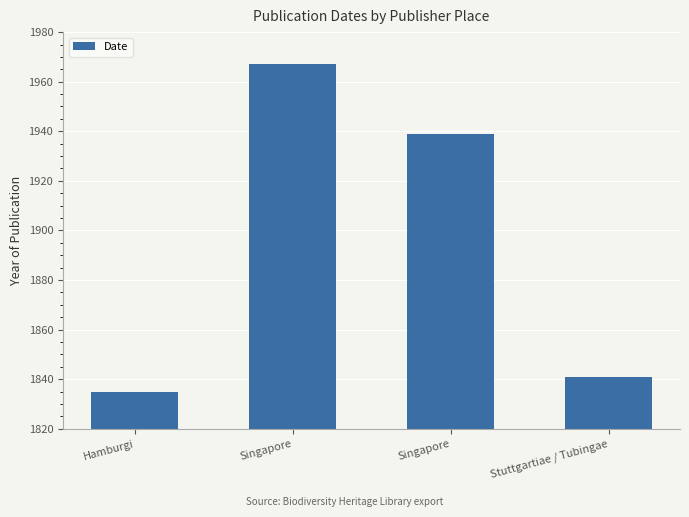

What is the greatest value displayed?

1967